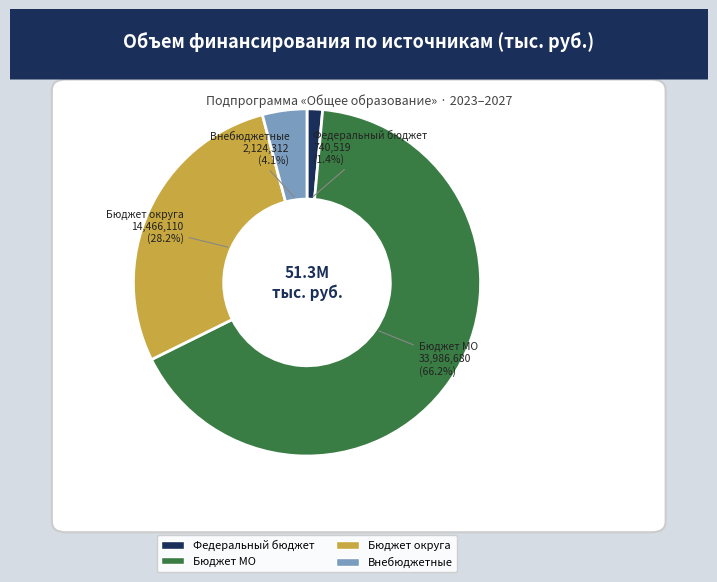

To the nearest percent, what is the average slice percentage?

25%